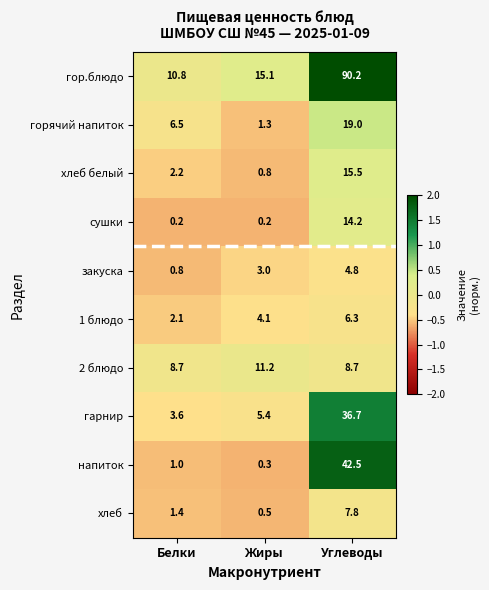

Which series has the largest total across all categories?

гор.блюдо